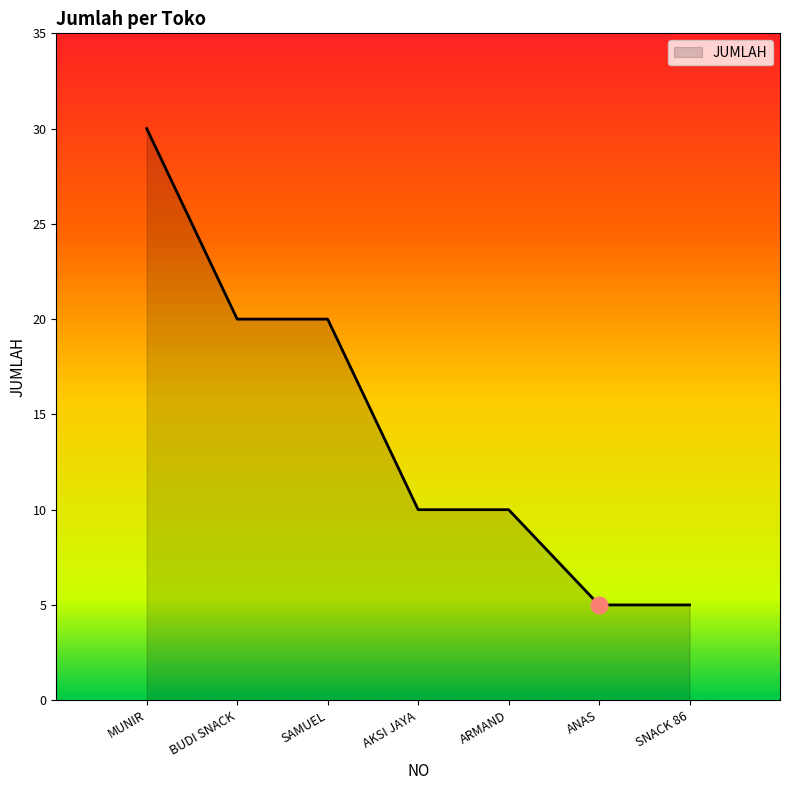

True or false: the data shows 10 at AKSI JAYA.

True